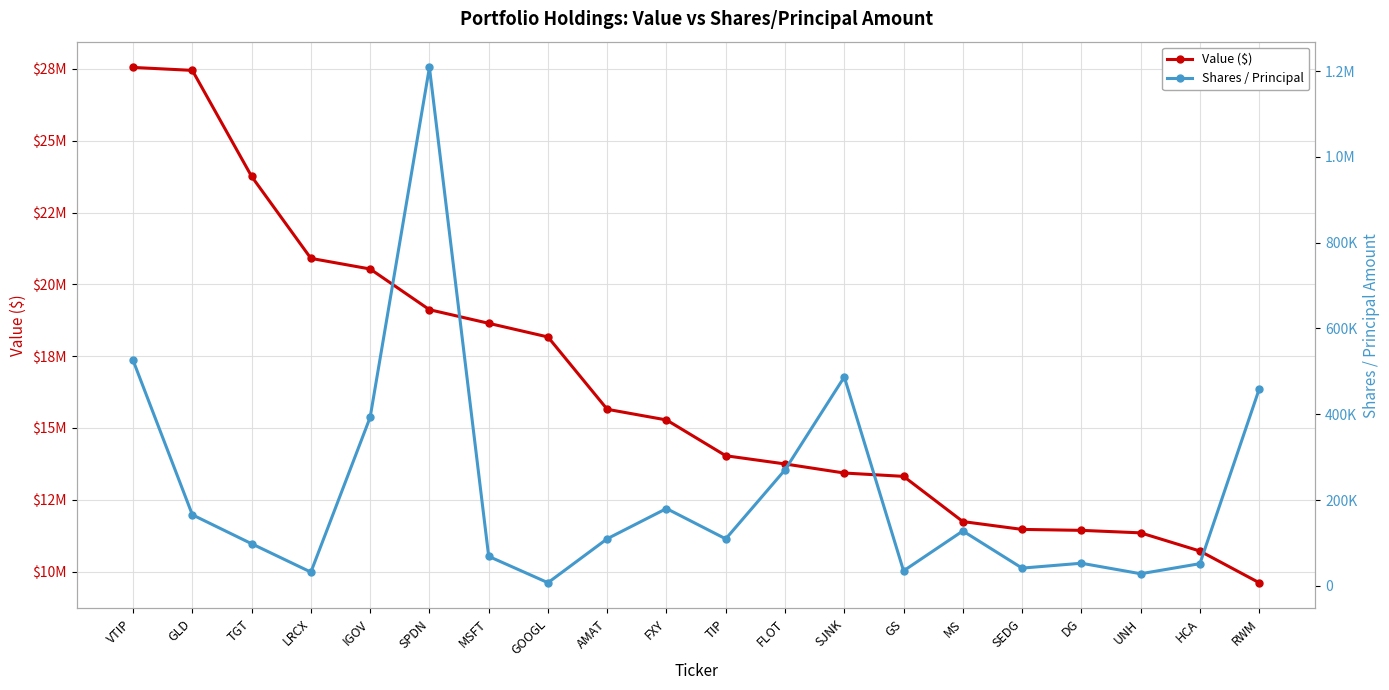

What value does the Value ($) series have at AMAT, to the nearest 10?

15651000